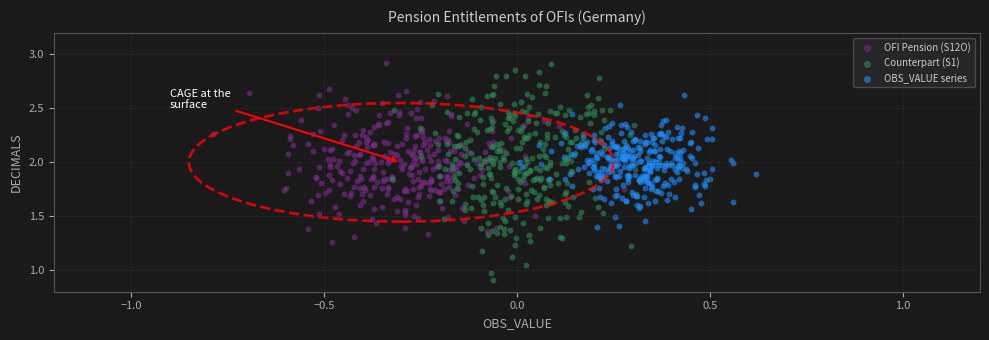

Which series reaches the minimum Y coordinate?

Counterpart (S1)